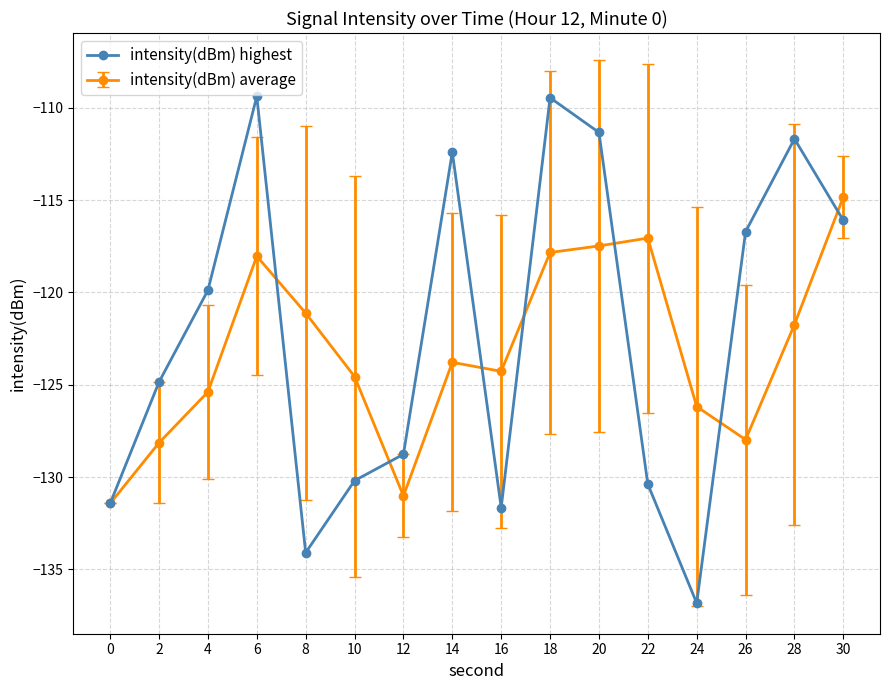

At which label does intensity(dBm) average first exceed -123?

6